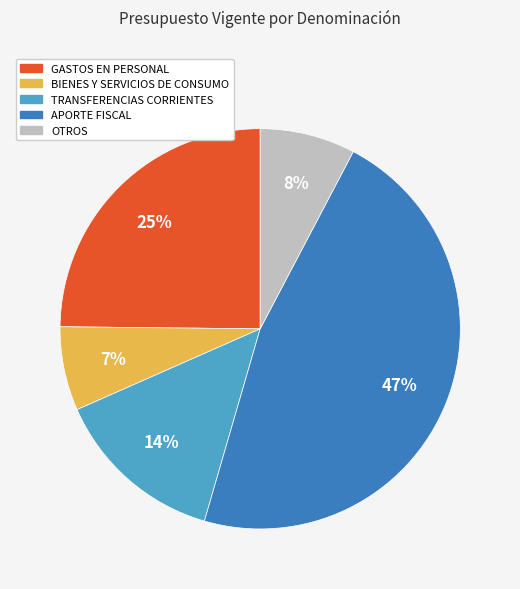

Combined, do BIENES Y SERVICIOS DE CONSUMO and APORTE FISCAL account for over 50%?

Yes